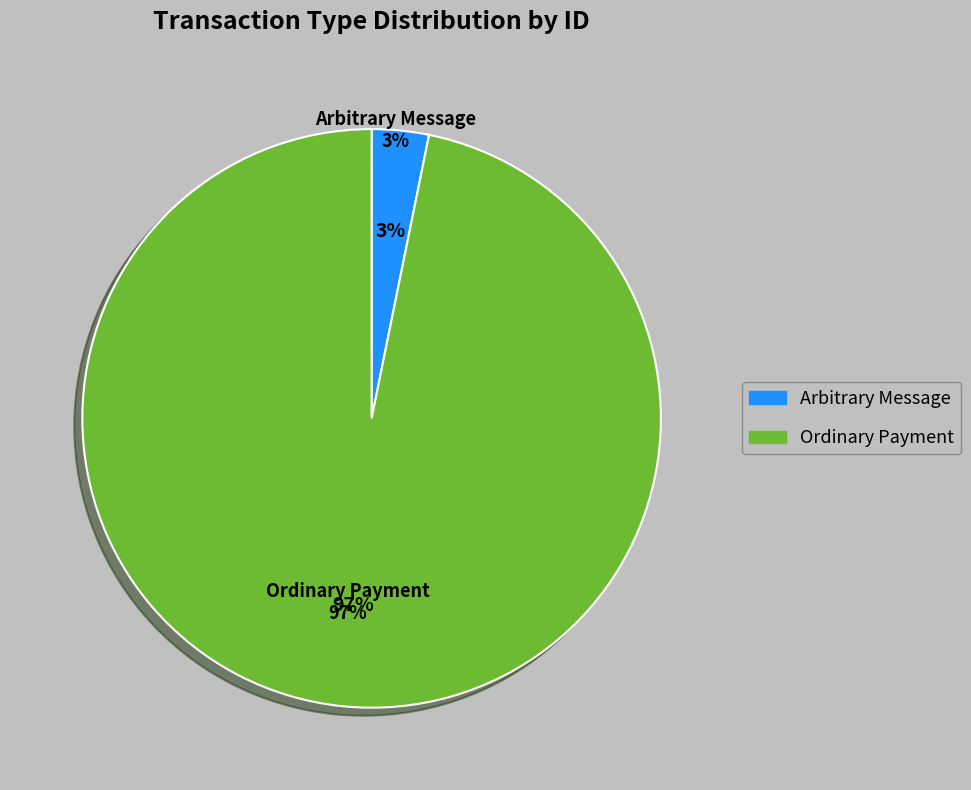

What percentage do Arbitrary Message and Ordinary Payment together represent?

100.0%